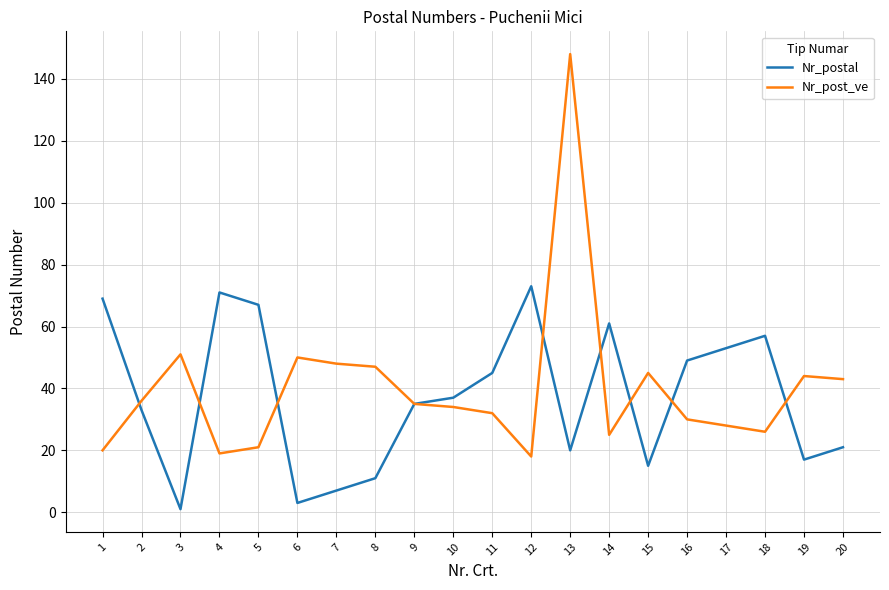

Rank the series by their maximum value, from lowest to highest.

Nr_postal, Nr_post_ve